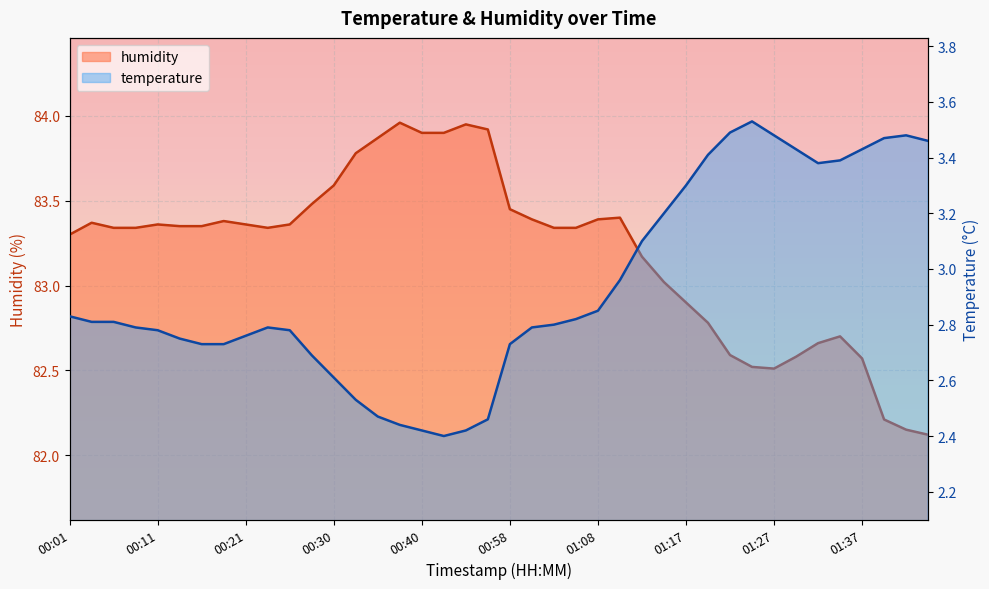

How many interior local valleys does the humidity series have?

2